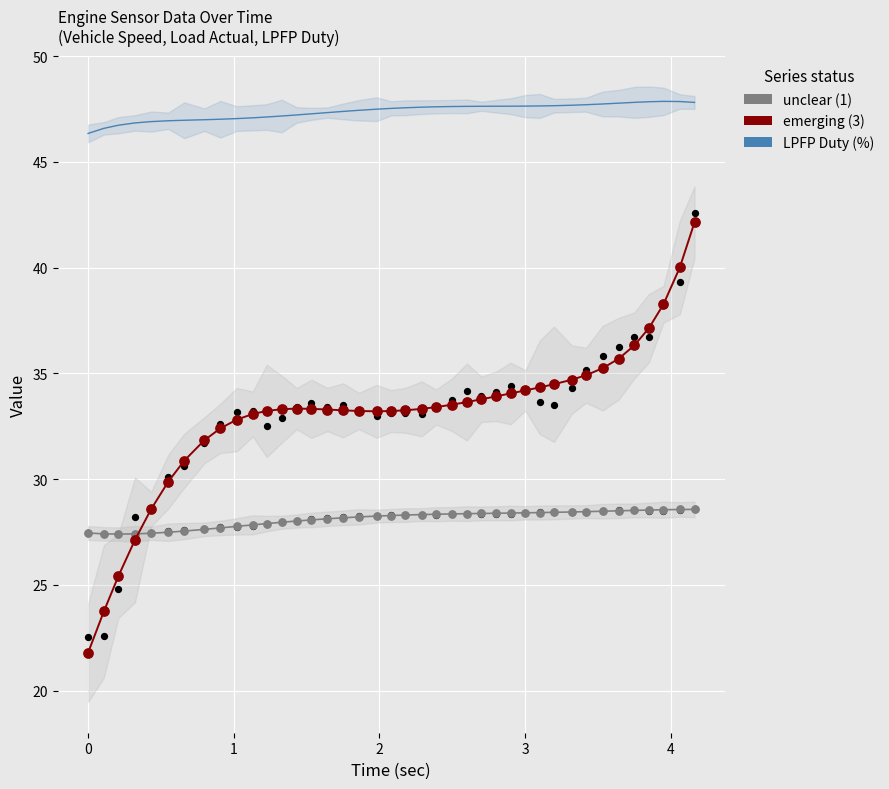

Which series has the largest total across all categories?

LPFP Duty (%)